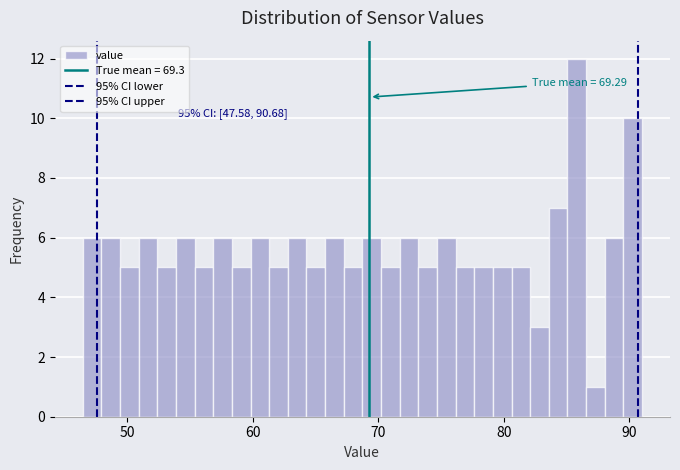

Read against the x-axis, roughly where is the centre of the tallest bar?

86